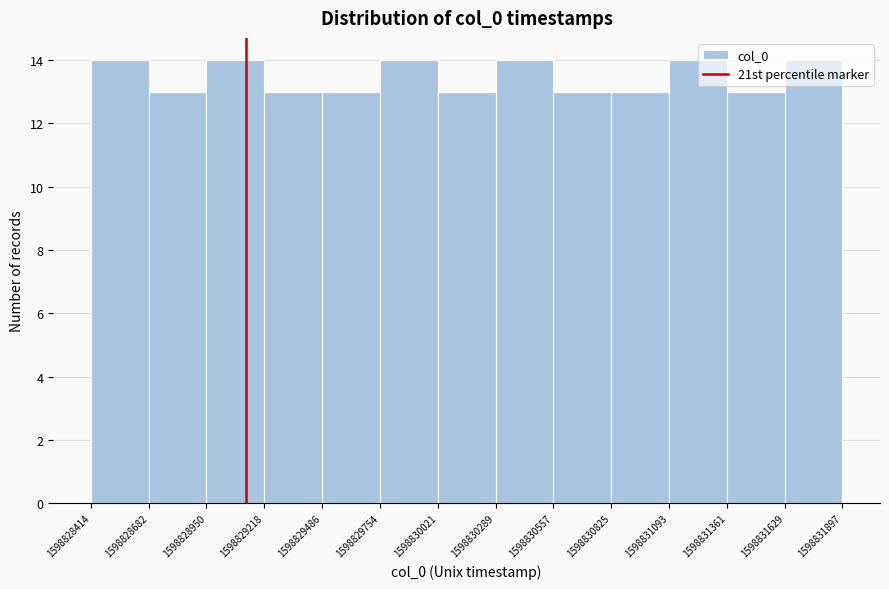

Reading left to right, list every bar in this chart as the range it spans on the x-axis followed by its height. The values are not printed on the chart, so give them approximately, as read against the axis.

1598828414 to 1598828682: 14
1598828682 to 1598828950: 13
1598828950 to 1598829218: 14
1598829218 to 1598829486: 13
1598829486 to 1598829754: 13
1598829754 to 1598830021: 14
1598830021 to 1598830289: 13
1598830289 to 1598830557: 14
1598830557 to 1598830825: 13
1598830825 to 1598831093: 13
1598831093 to 1598831361: 14
1598831361 to 1598831629: 13
1598831629 to 1598831897: 14